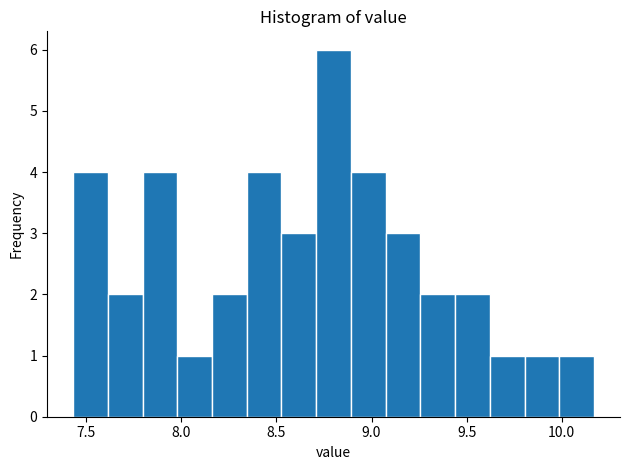

Read against the x-axis, roughly where is the centre of the tallest bar?

8.80